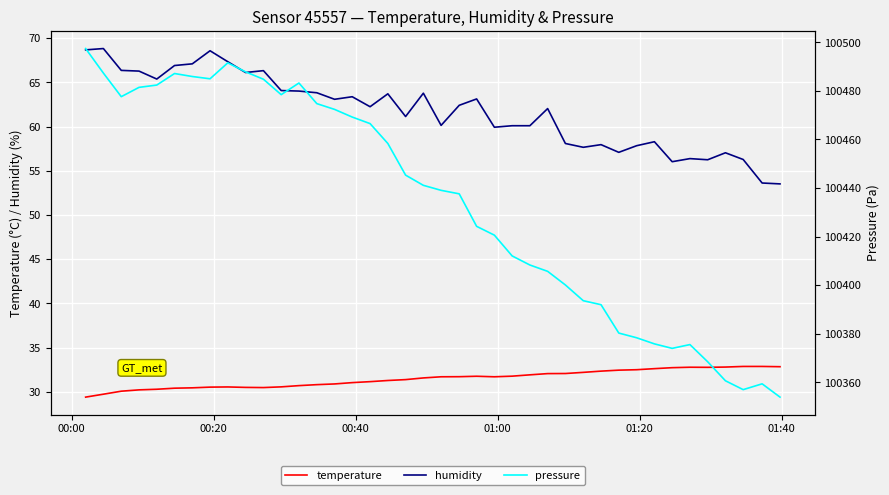

True or false: humidity and temperature cross at least once.

False